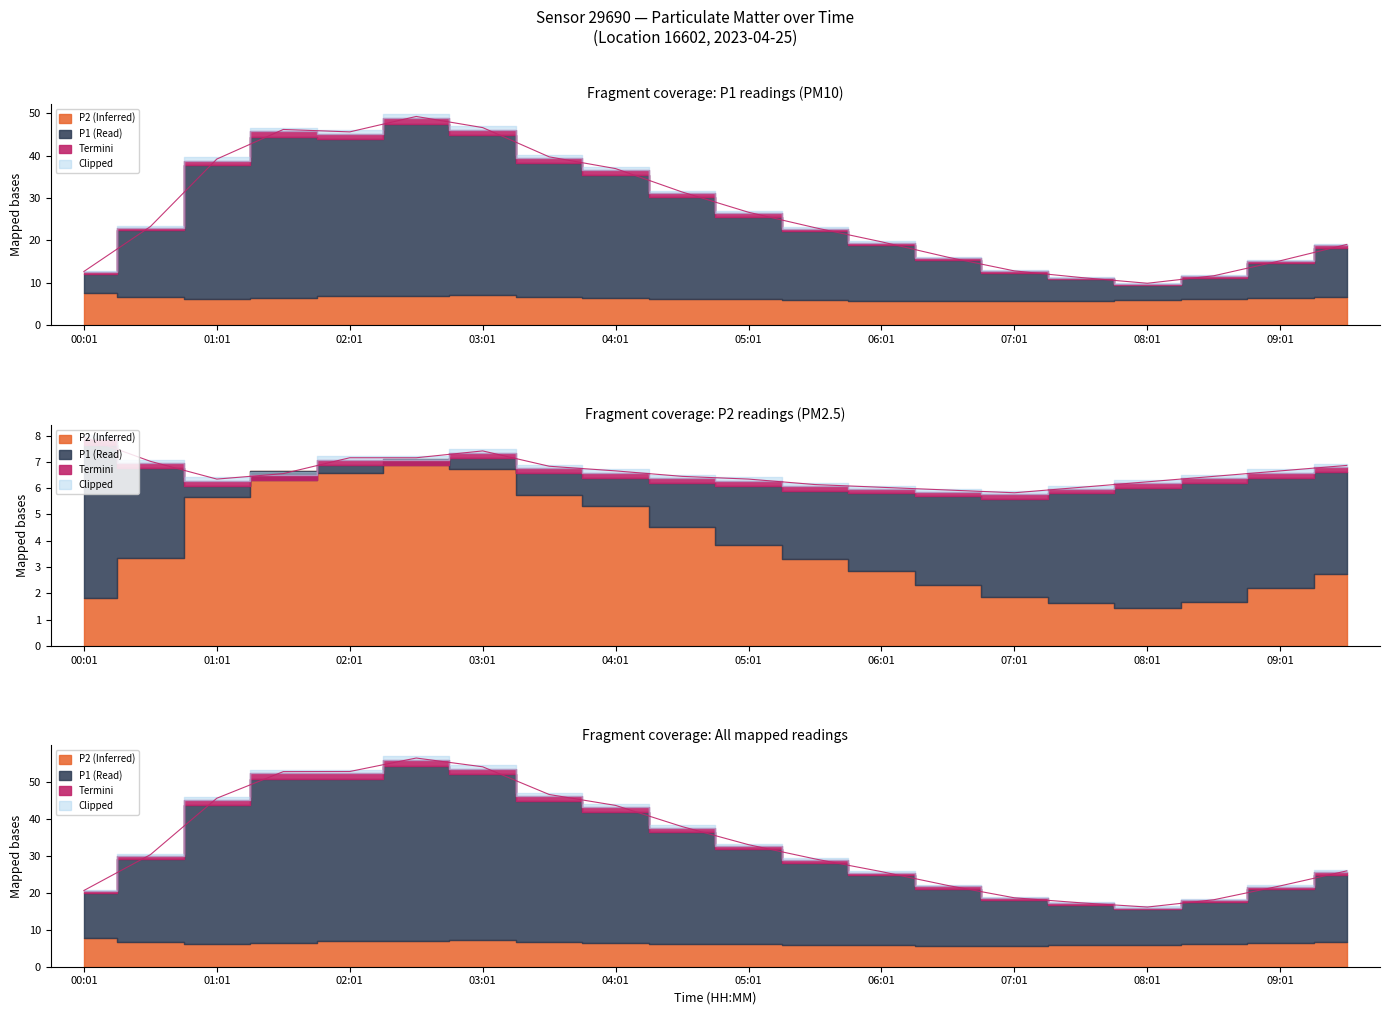

Between 03:31 and 04:01, which series saw the biggest shift?

P1